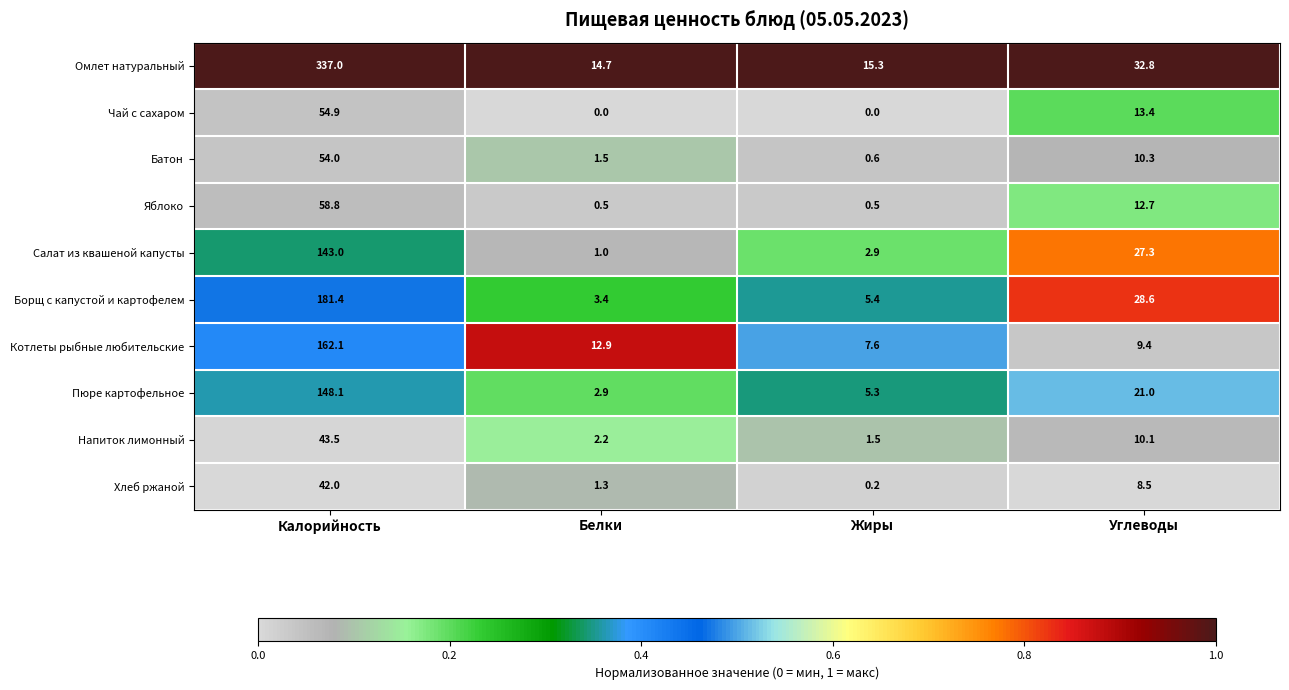

What is the difference between the Пюре картофельное values at Углеводы and Жиры?

15.7